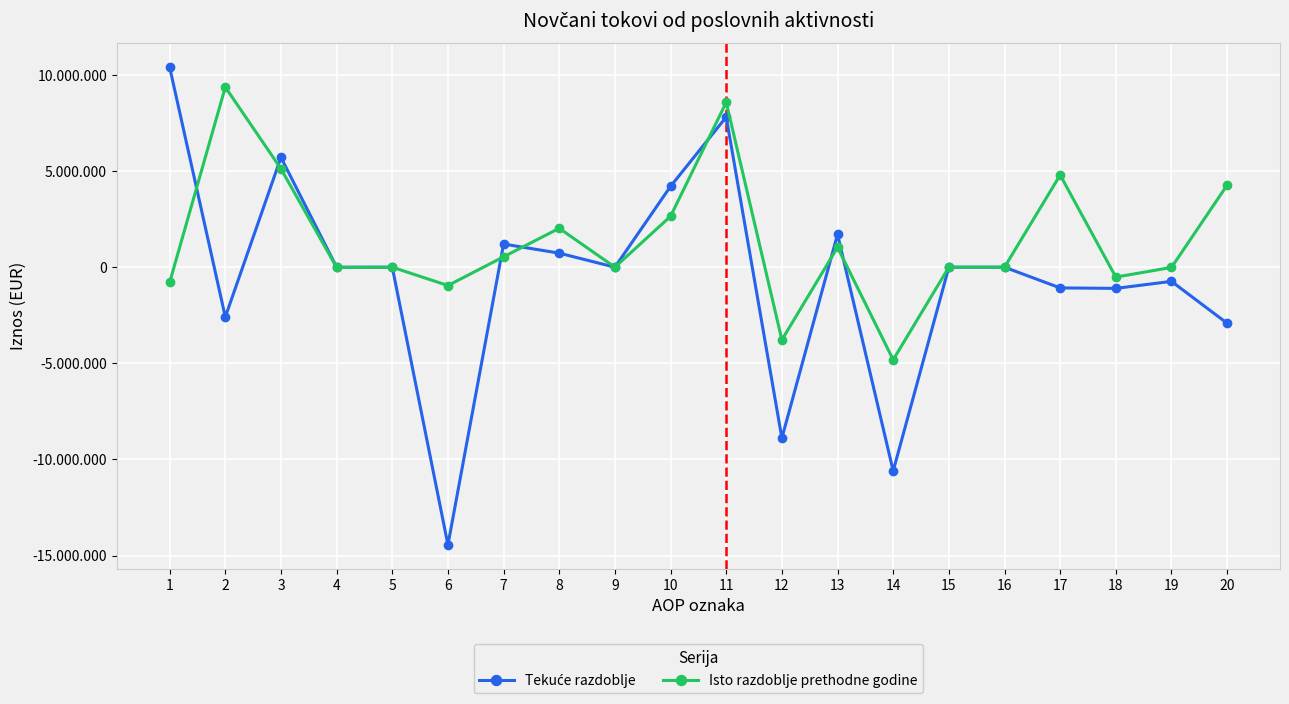

Is this an area chart (filled region under the line)?

No